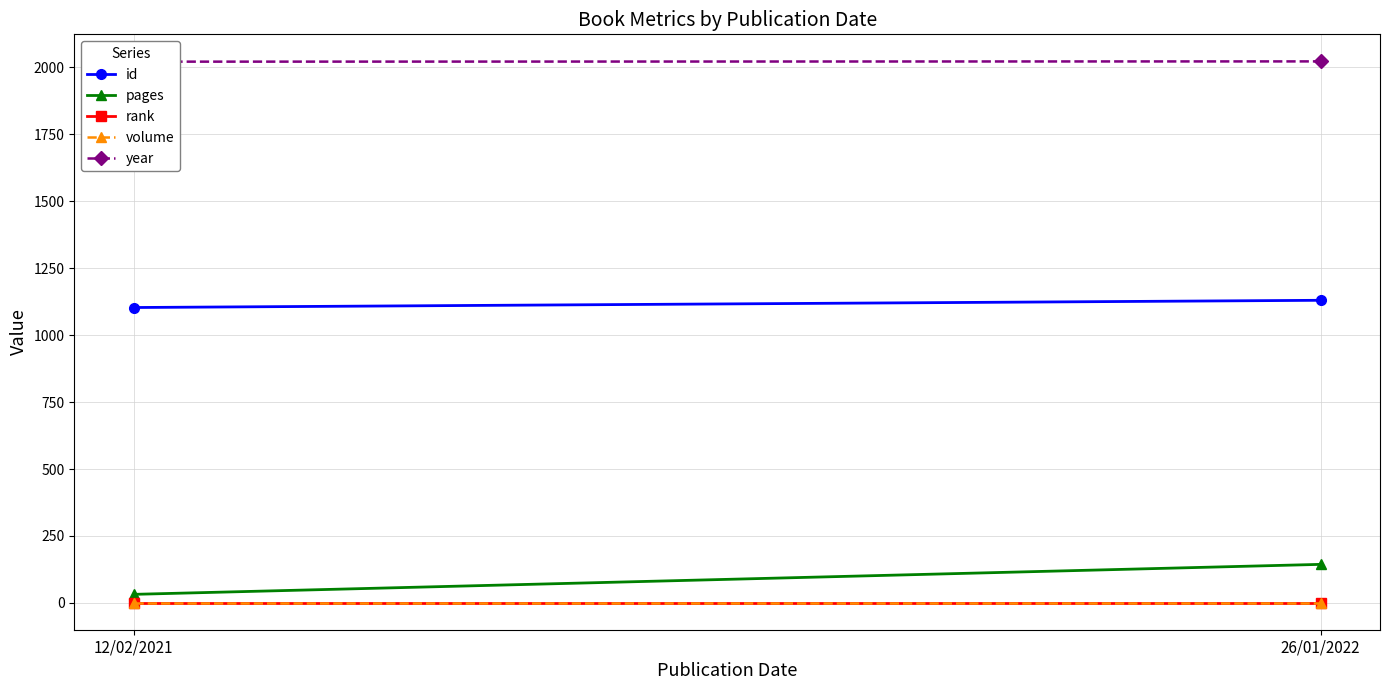

Which series has the largest range (max minus min)?

pages